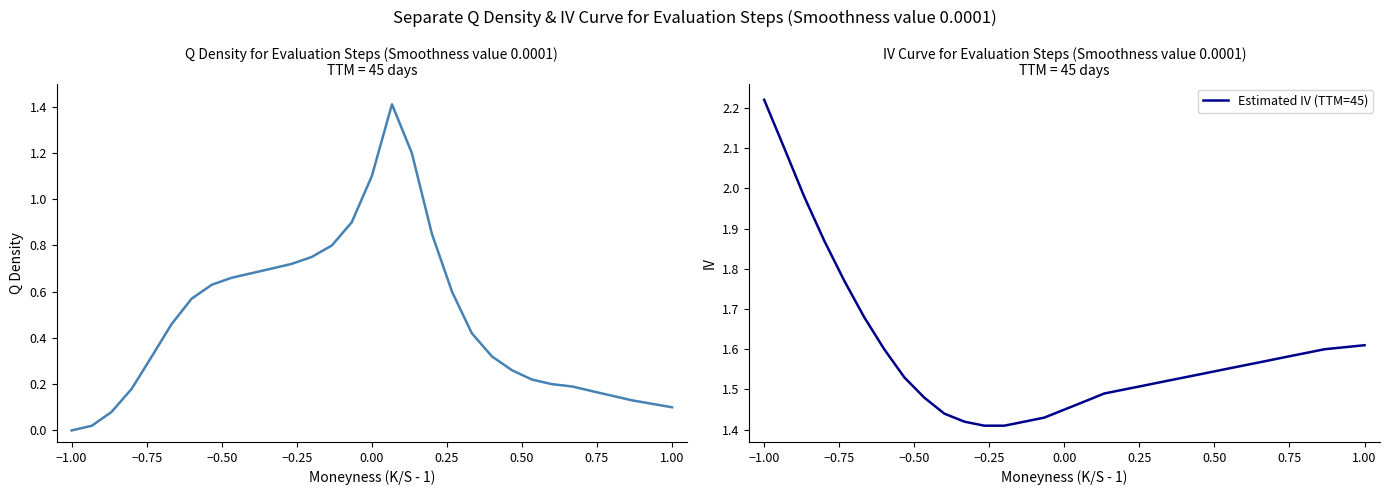

The Estimated IV (TTM=45) series shows 0.4 at 1.00. True or false?

False